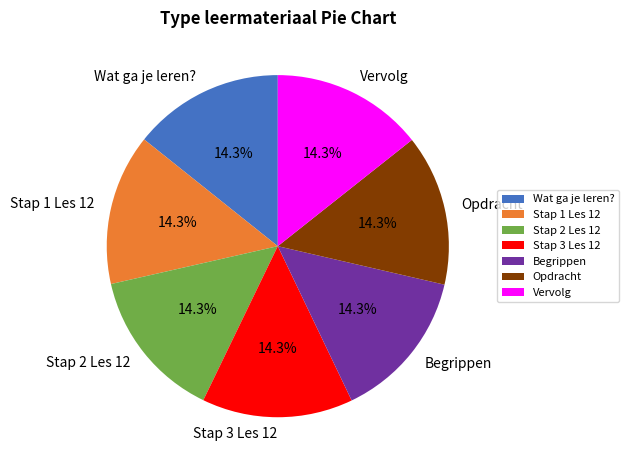

Does any single category account for the majority?

No